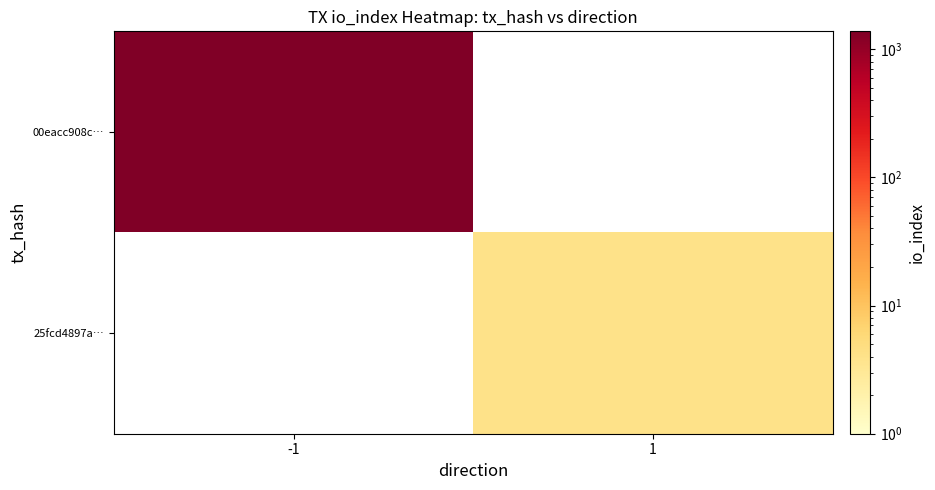

What is the highest value of the 00eacc908c… series?

1380.0